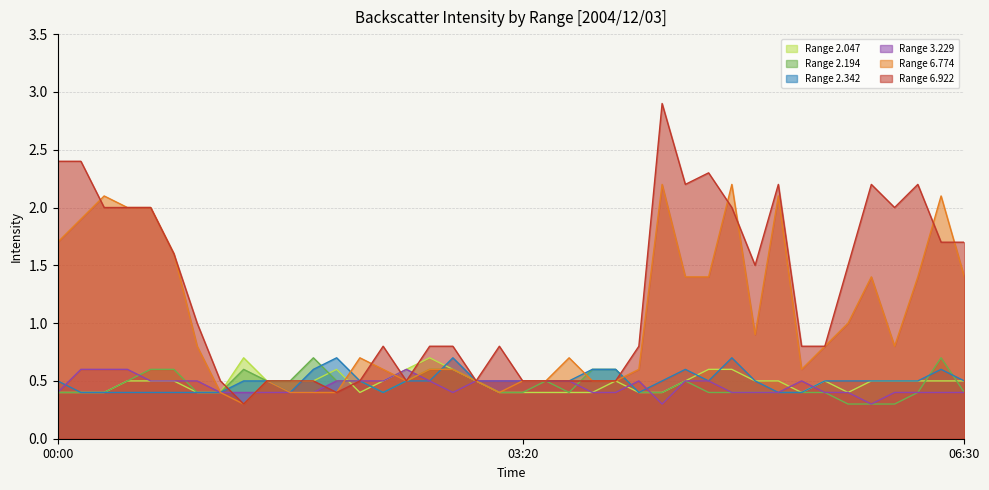

True or false: 3.229 has a value of 0.2 at 04:10.

False